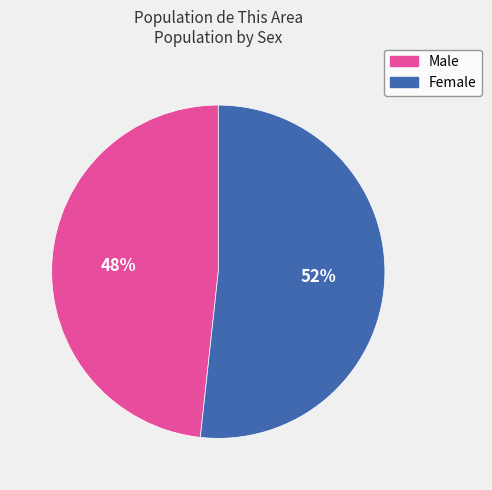

To the nearest percent, what is the combined percentage of Male and Female?

100%